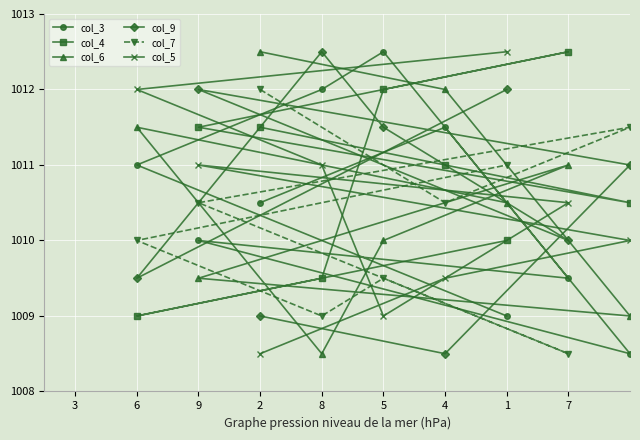

Which series has the largest total across all categories?

col_4